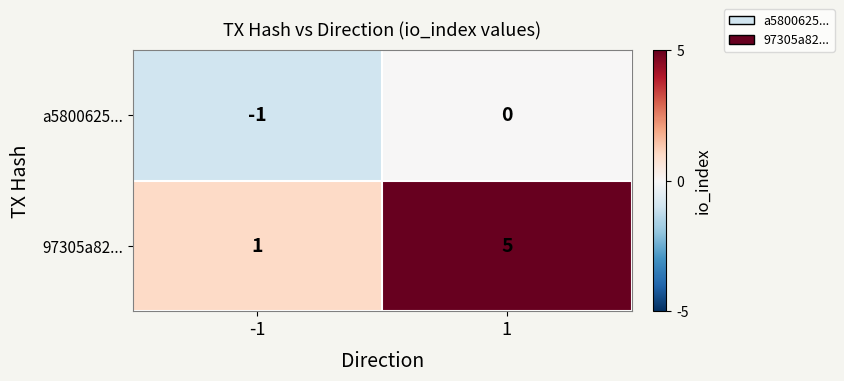

Rank the series by their average value, from highest to lowest.

97305a82..., a5800625...